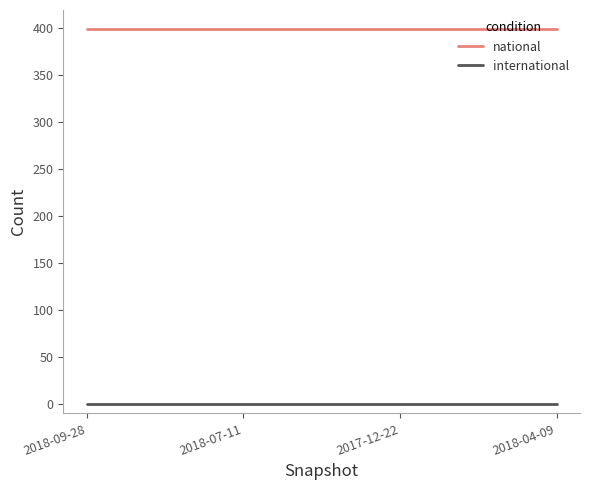

The national series shows 399 at 2017-12-22. True or false?

True